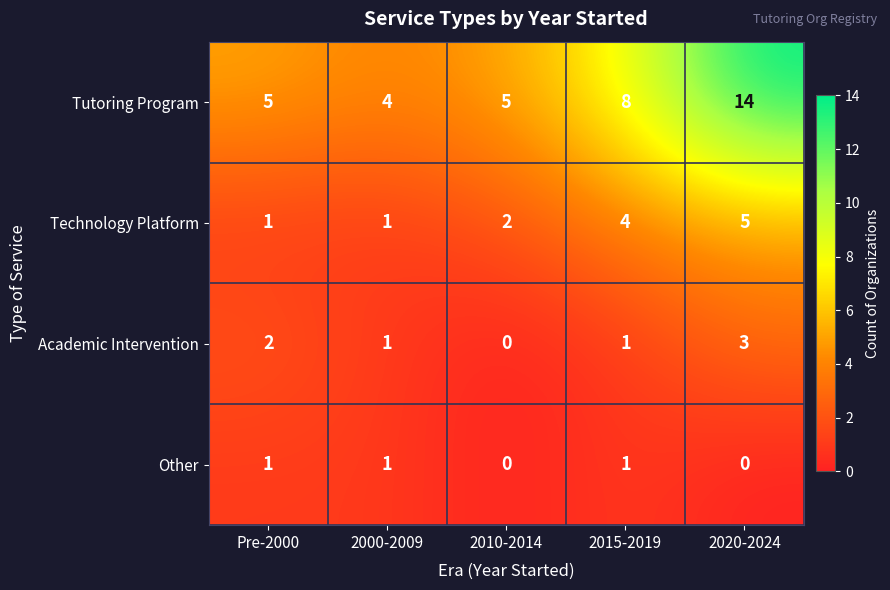

Which series changed the most between Pre-2000 and 2010-2014?

Academic Intervention